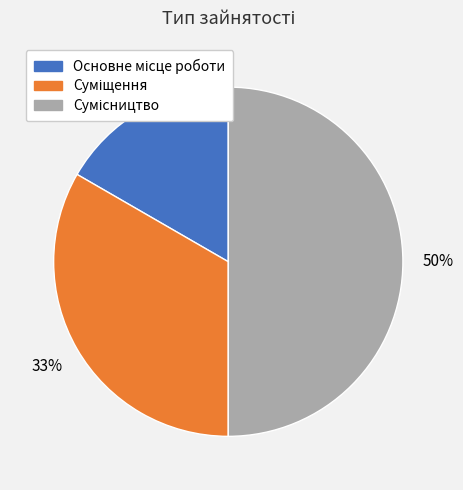

To the nearest percent, what is the average slice percentage?

33%